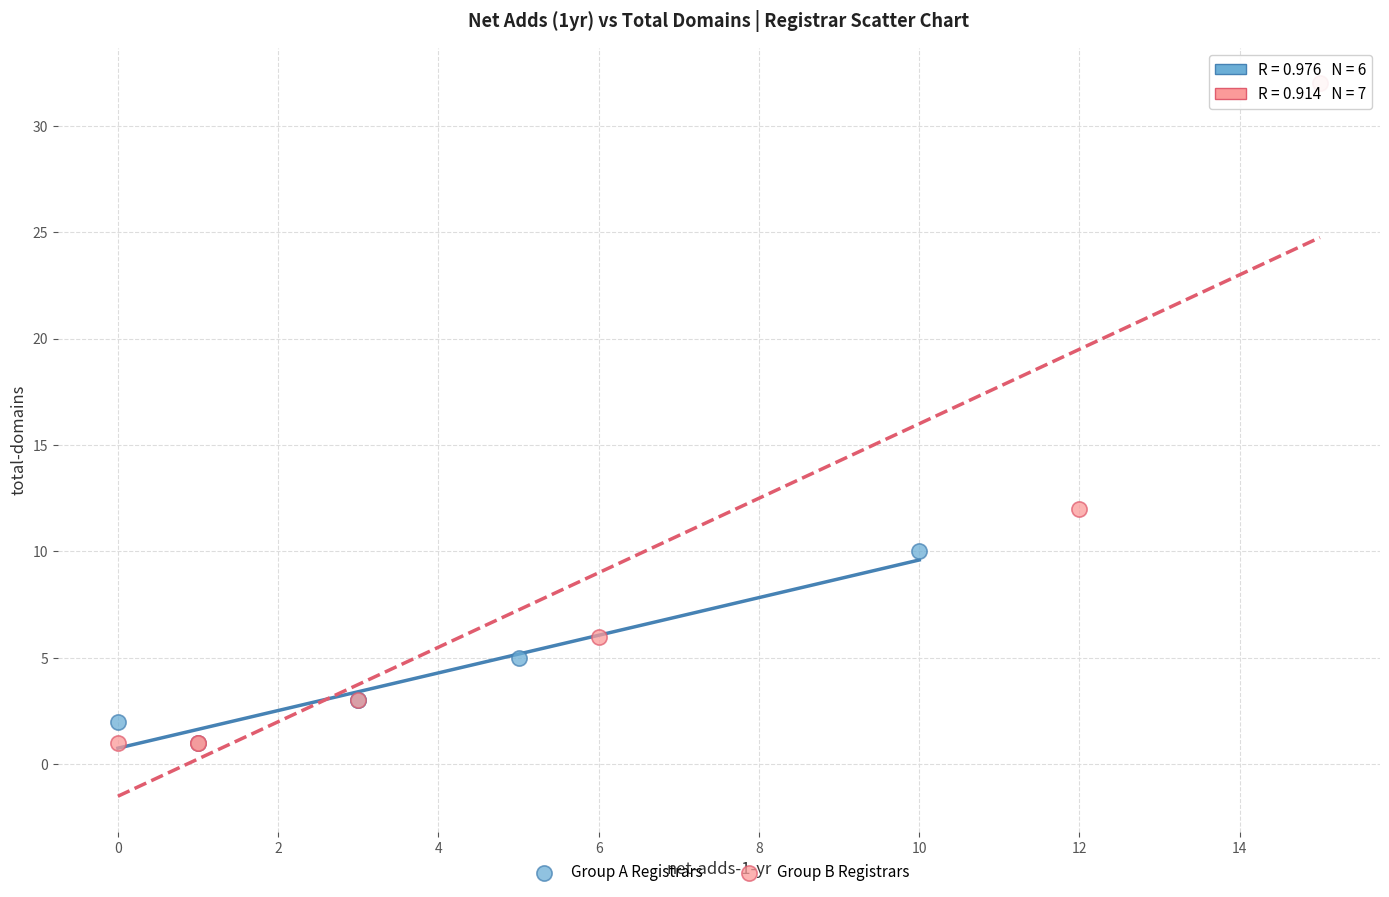

What are all the series names shown in the legend?

Group A Registrars, Group B Registrars